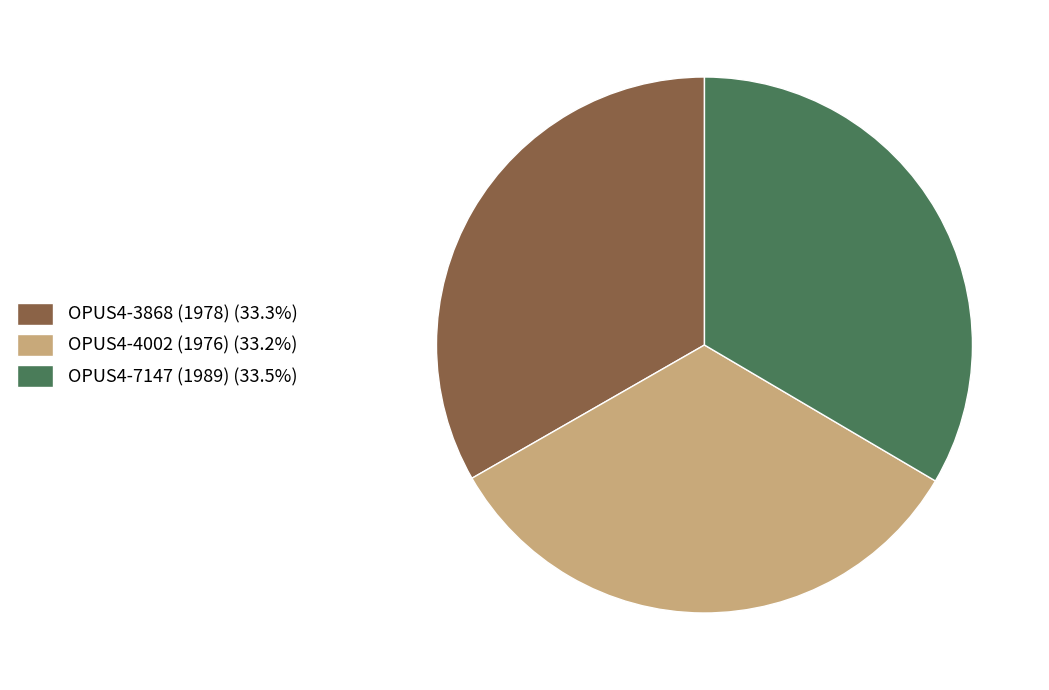

Is there any slice that represents more than half of the pie?

No